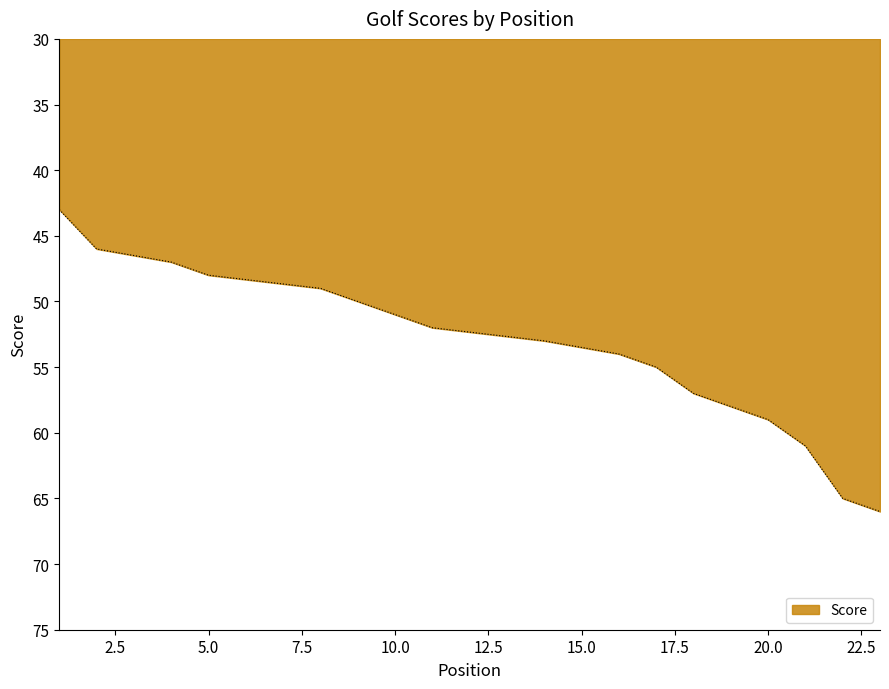

Count the number of values greater than 52.

10